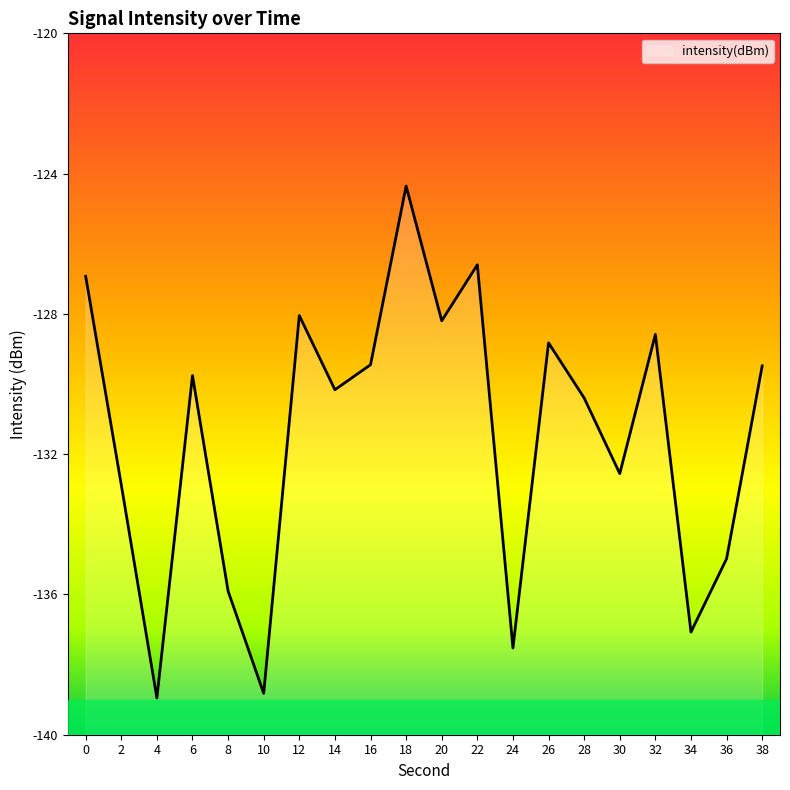

How many lines are shown in the chart?

1